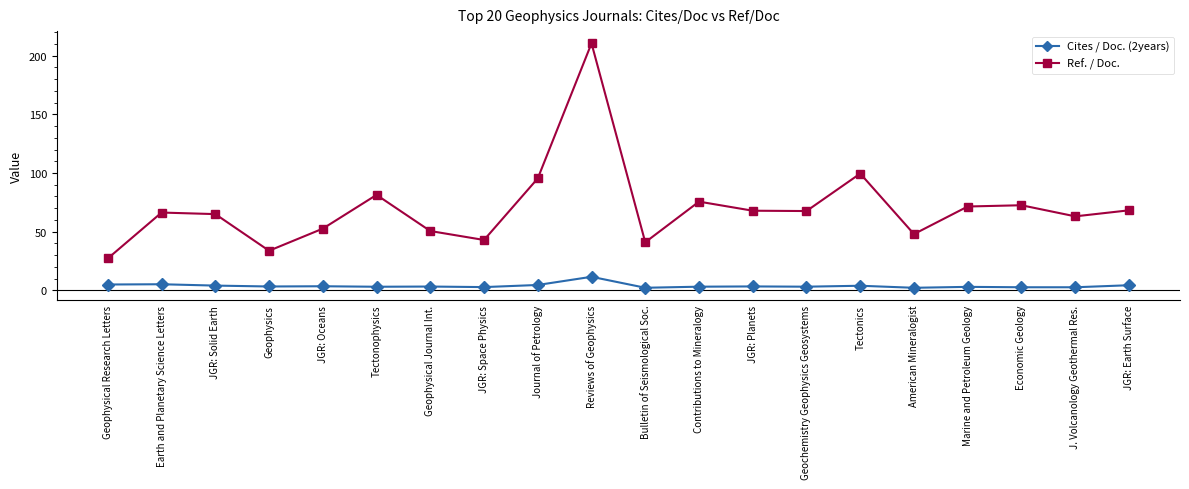

At which category is the sum across all series the highest?

Reviews of Geophysics